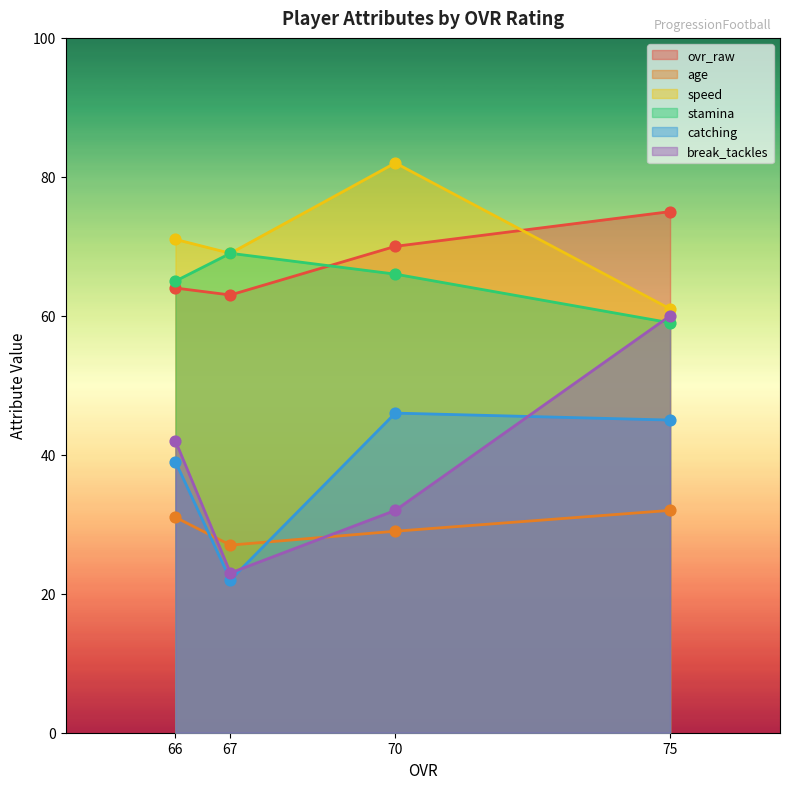

Which series has the widest spread of Y values?

break_tackles